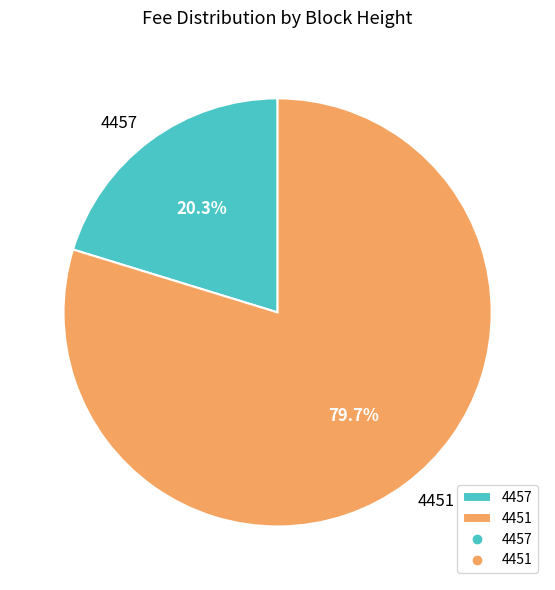

Is there a majority slice in this chart?

Yes